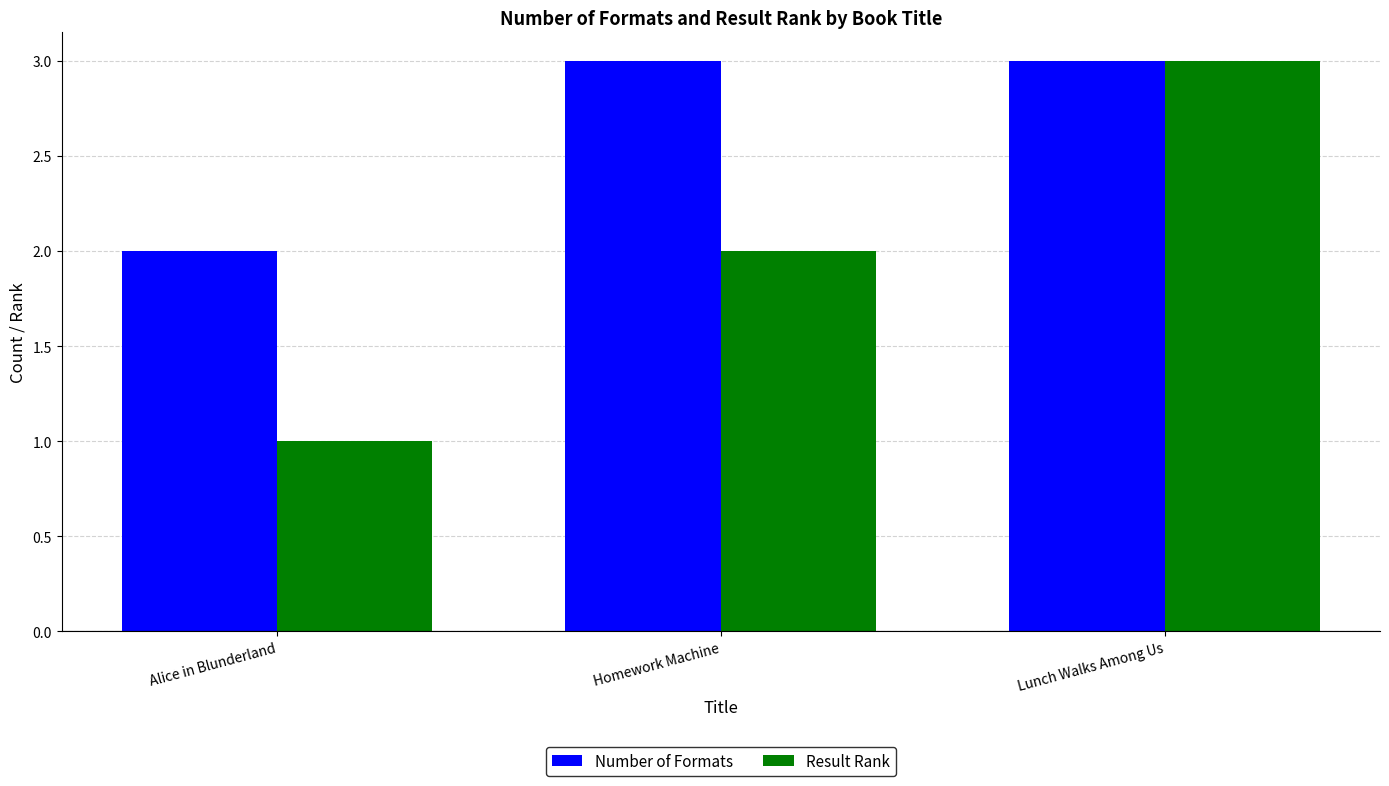

At which category is the sum across all series the highest?

Lunch Walks Among Us